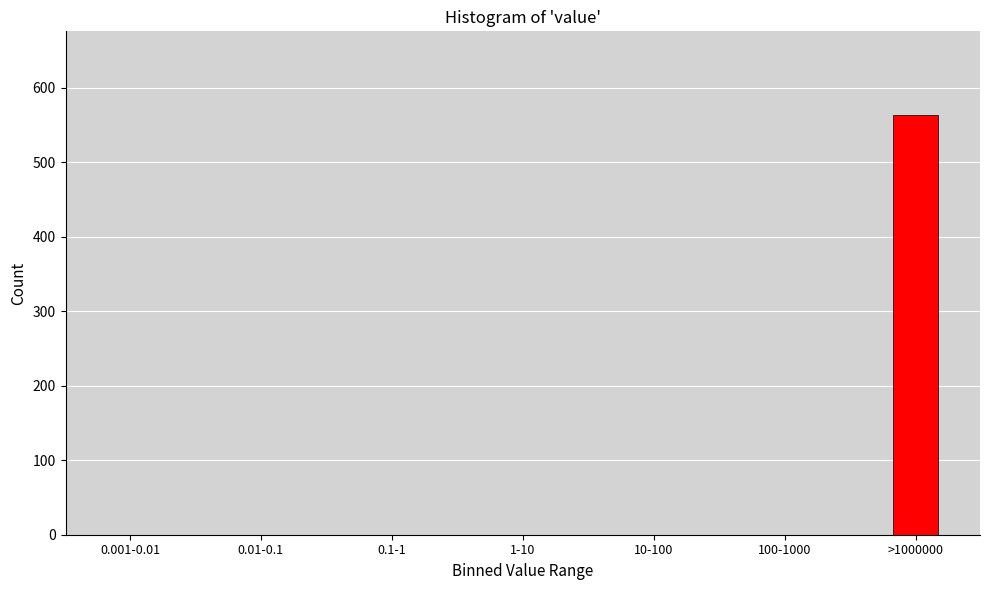

Reading right to left, what are all the values shown in this chart?

>1000000=563	100-1000=0	10-100=0	1-10=0	0.1-1=0	0.01-0.1=0	0.001-0.01=0